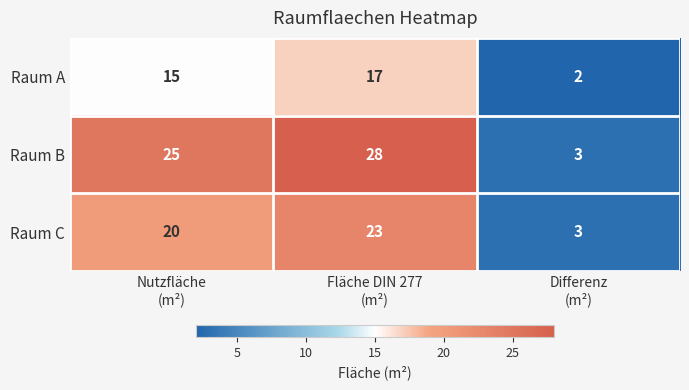

What is the total value across all series at Nutzfläche
(m²)?

60